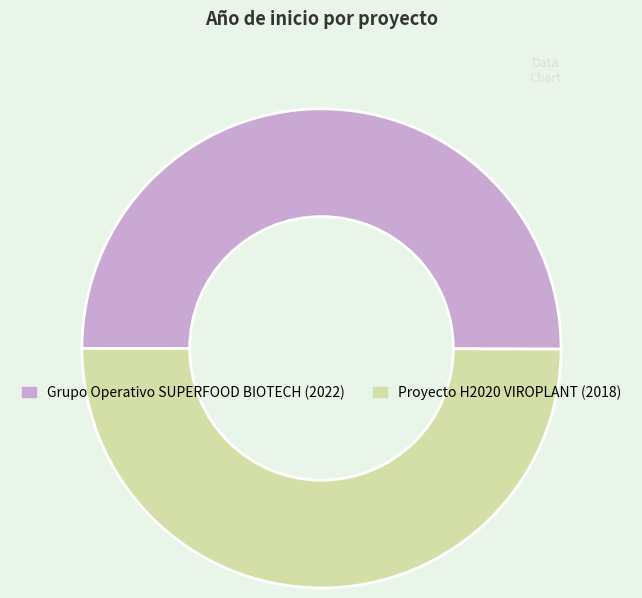

Combined, do Grupo Operativo SUPERFOOD BIOTECH and Proyecto H2020 VIROPLANT account for over 50%?

Yes